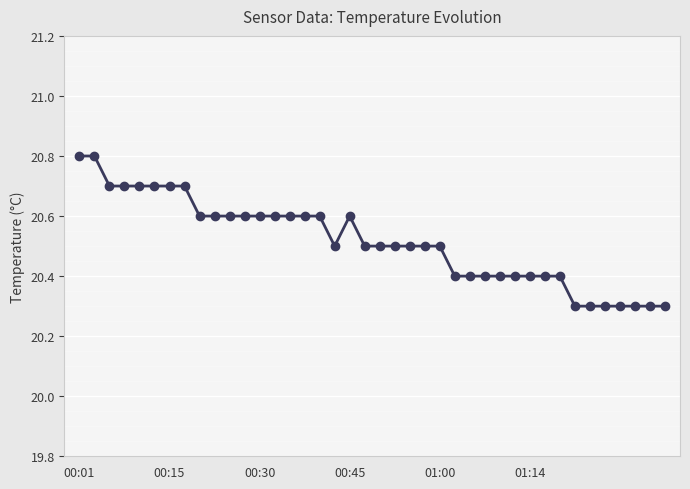

How many values are between 20 and 21?

40